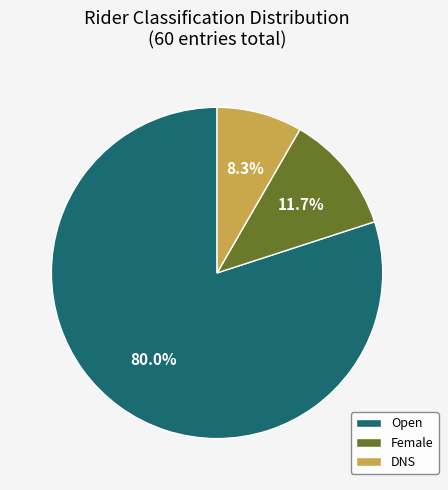

How much of the chart is everything except DNS?

91.7%